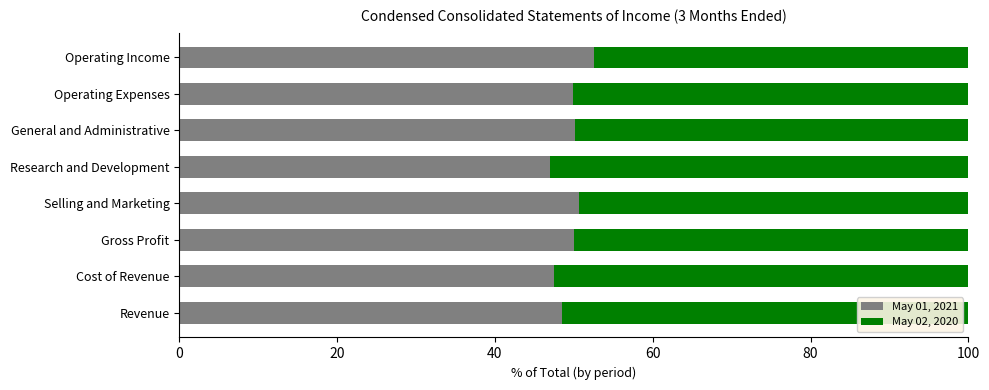

What is the minimum value for May 01, 2021?

47.0